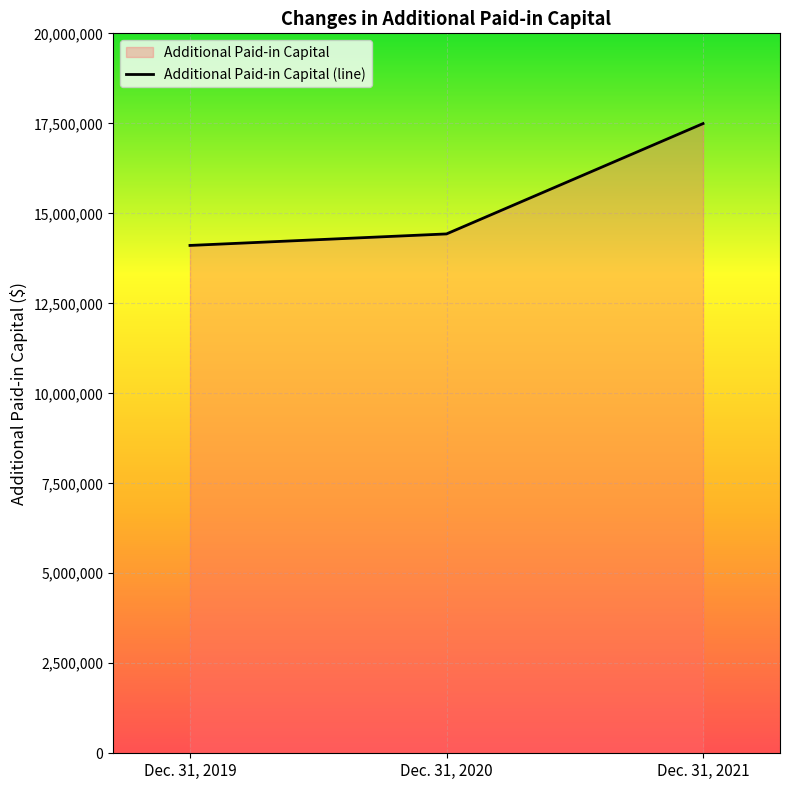

What is the value of the 2nd point from the left?

14427782